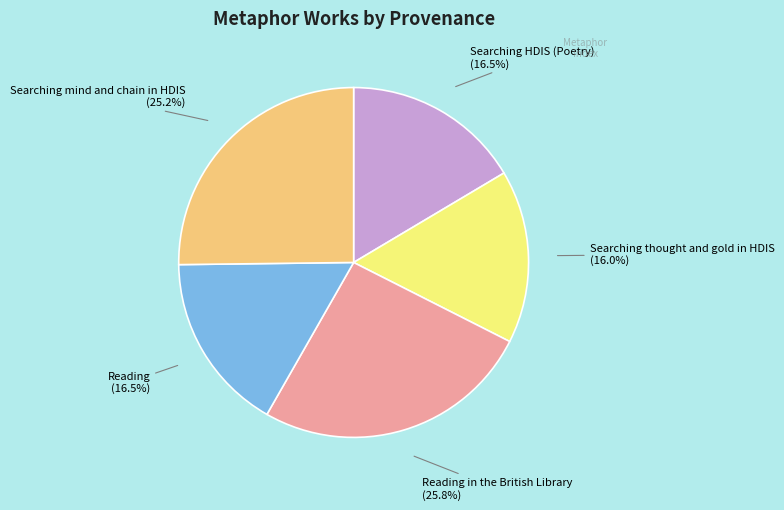

What percentage do Searching HDIS (Poetry) and Reading in the British Library together represent?

42.3%